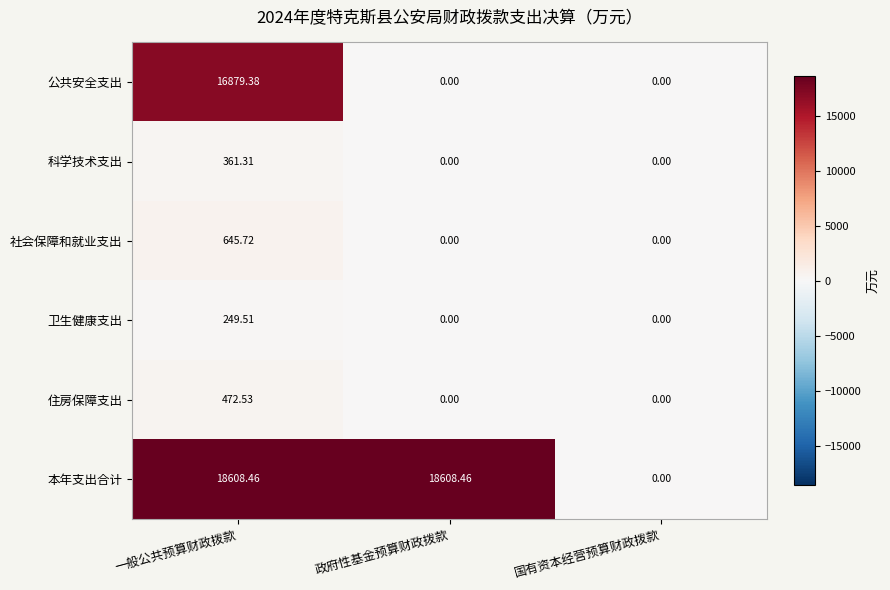

Rank the series by their maximum value, from lowest to highest.

卫生健康支出, 科学技术支出, 住房保障支出, 社会保障和就业支出, 公共安全支出, 本年支出合计